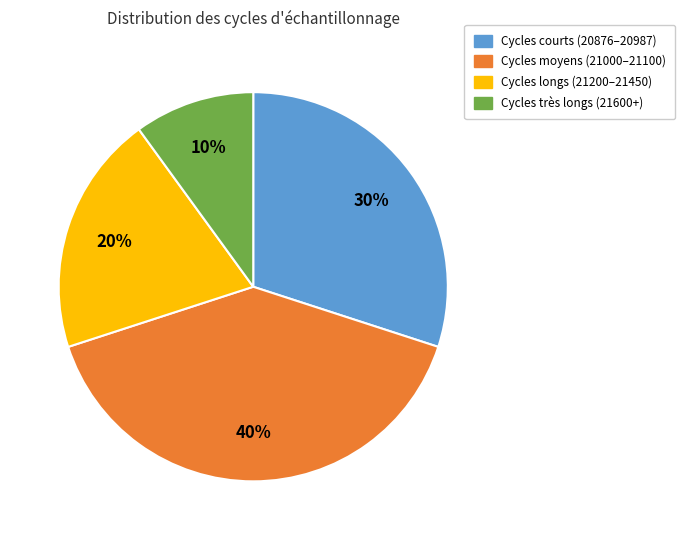

How many slices are in this pie chart?

4